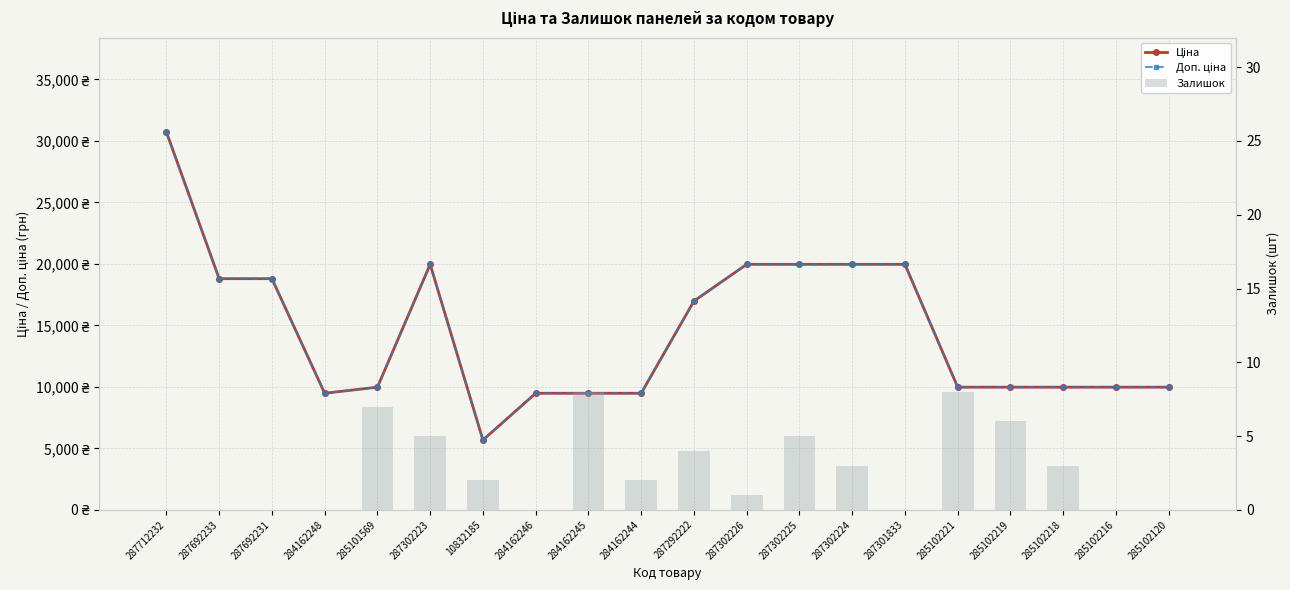

Which category has the lowest value in the Ціна series?

10832185